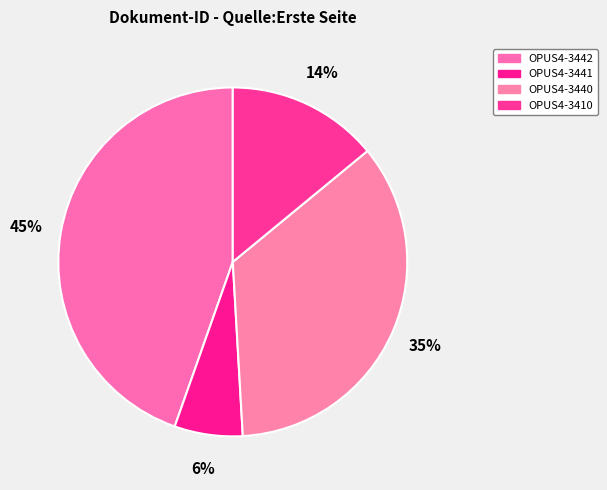

Is there any slice that represents more than half of the pie?

No